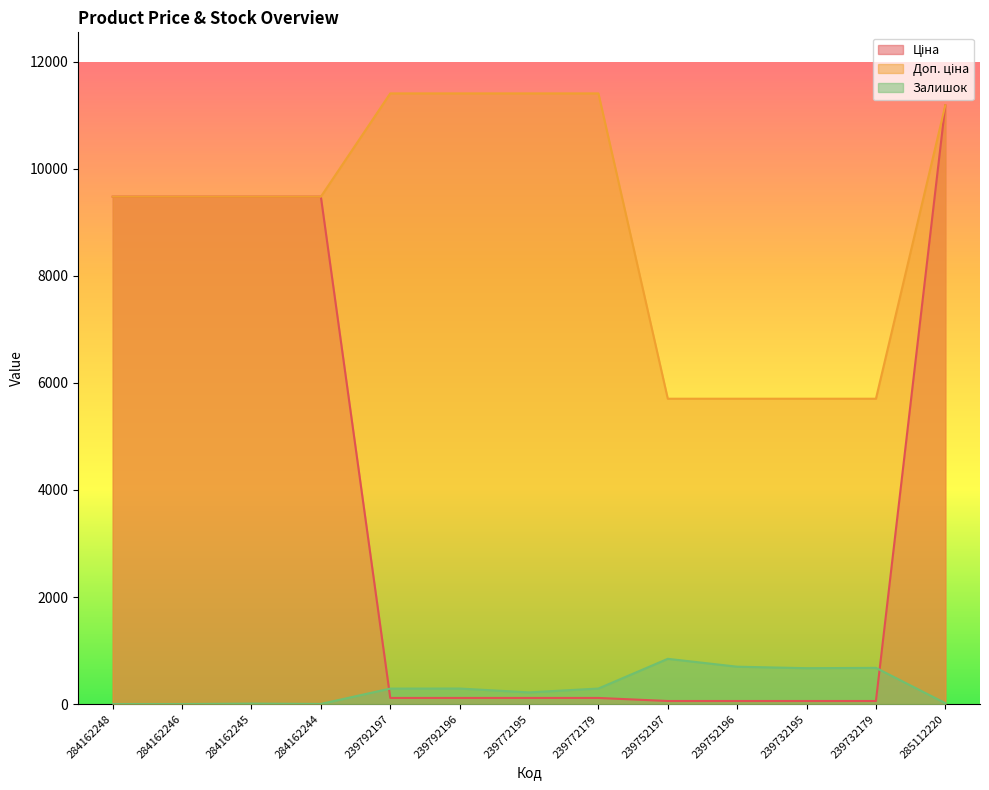

Reading left to right, list all the values displayed in this chart.

Ціна: 284162248=9480.1	284162246=9480.1	284162245=9480.1	284162244=9480.1	239792197=114.1	239792196=114.1	239772195=114.1	239772179=114.1	239752197=57.0	239752196=57.0	239732195=57.0	239732179=57.0	285112220=11188.2
Доп. ціна: 284162248=9480.1	284162246=9480.1	284162245=9480.1	284162244=9480.1	239792197=11410.0	239792196=11410.0	239772195=11410.0	239772179=11410.0	239752197=5705.0	239752196=5705.0	239732195=5705.0	239732179=5705.0	285112220=11188.2
Залишок: 284162248=0.0	284162246=0.0	284162245=8.0	284162244=2.0	239792197=289.0	239792196=290.0	239772195=218.0	239772179=290.0	239752197=845.0	239752196=698.0	239732195=670.0	239732179=676.0	285112220=17.0